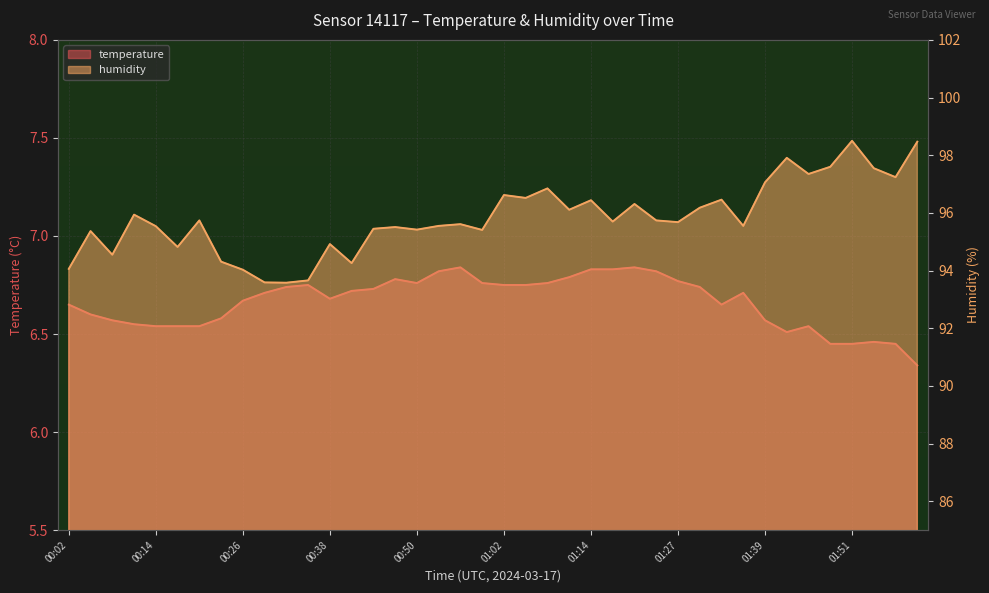

True or false: humidity and temperature intersect in this chart.

False